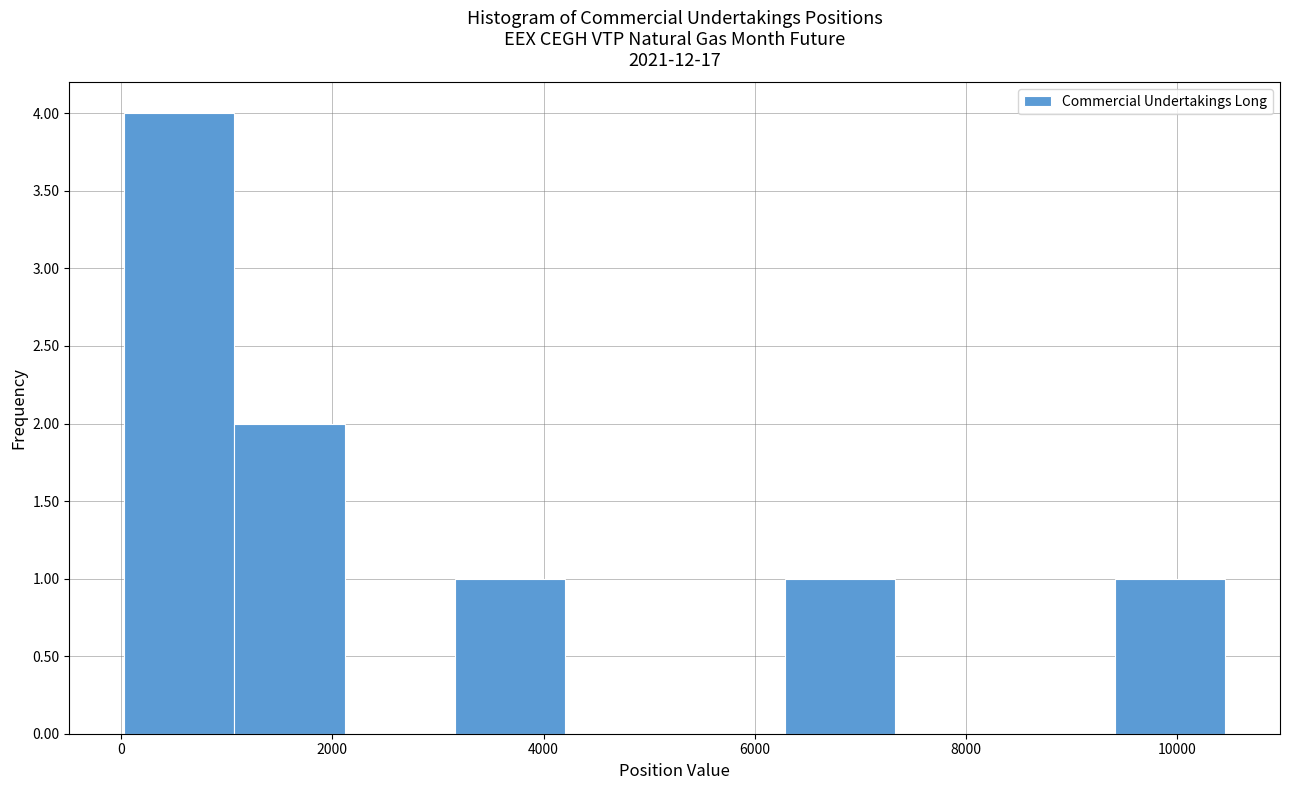

Reading left to right, list every bar in this chart as the range it spans on the x-axis followed by its height. Neither the bar edges nor the heights are printed on the chart, so give them approximately, as read against the axes.

0 to 1000: 4
1000 to 2200: 2
2200 to 3200: 0
3200 to 4200: 1
4200 to 5200: 0
5200 to 6200: 0
6200 to 7400: 1
7400 to 8400: 0
8400 to 9400: 0
9400 to 10400: 1